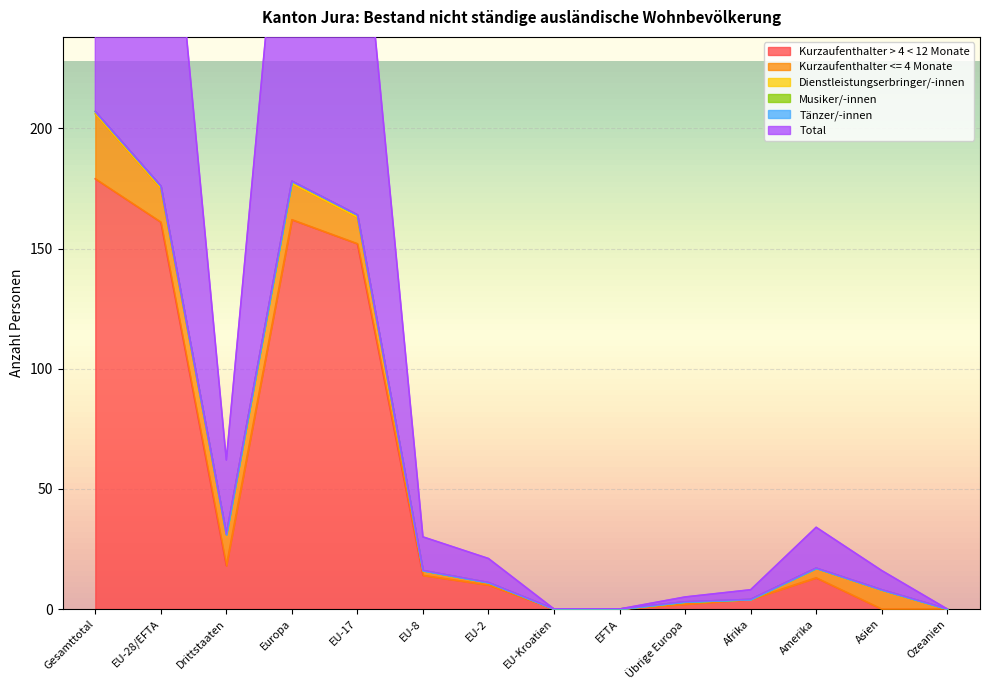

At how many categories does at least one series exceed 96?

4